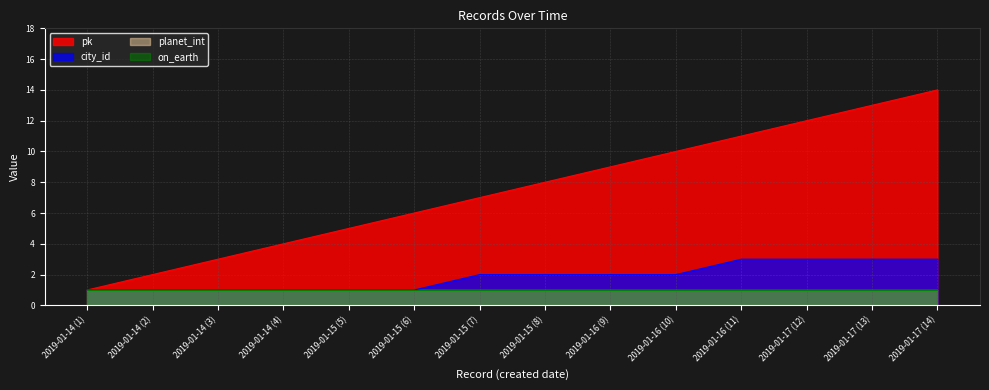

What is the spread (max minus min) of values at 2019-01-16 (10)?

8